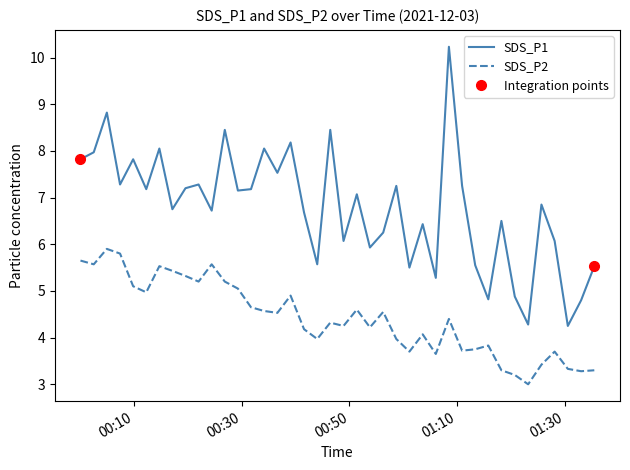

True or false: SDS_P1 and SDS_P2 intersect in this chart.

False